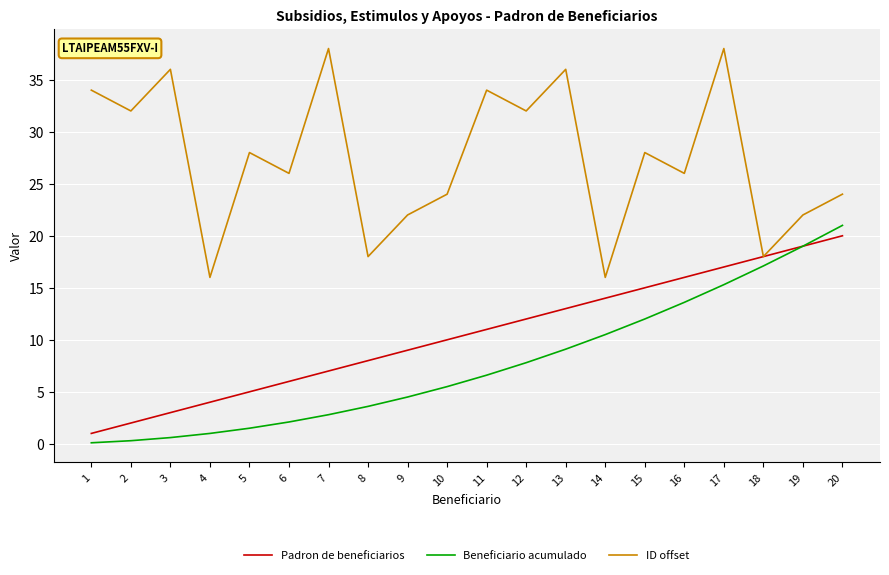

True or false: Beneficiario acumulado and ID offset cross at least once.

False